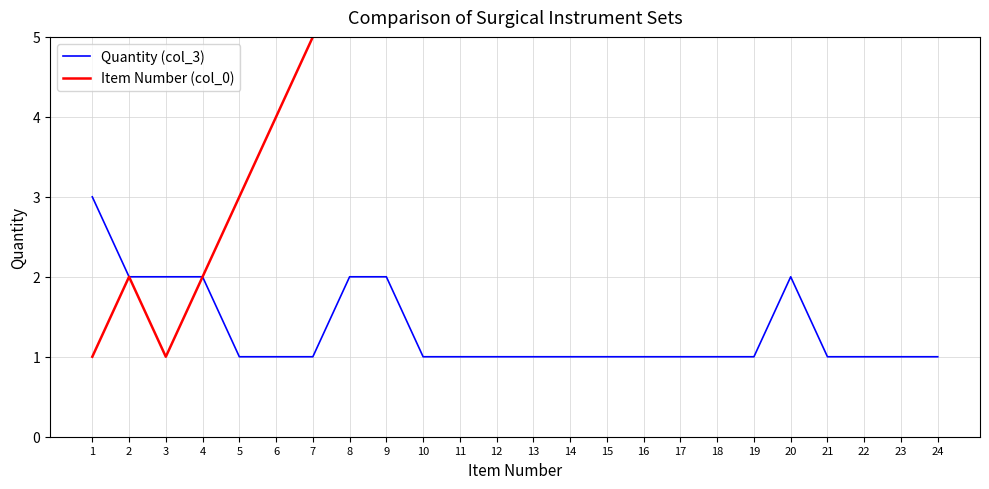

True or false: Item Number (col_0) and Quantity (col_3) intersect in this chart.

False